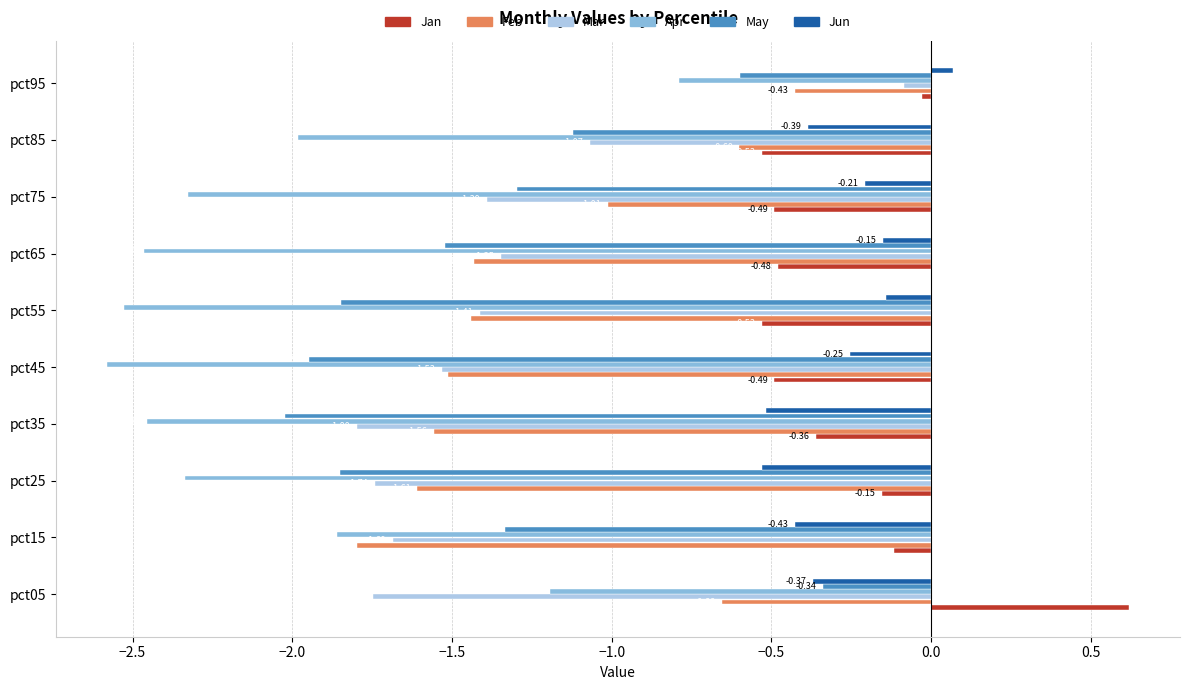

Which label corresponds to the smallest value in the chart?

pct45